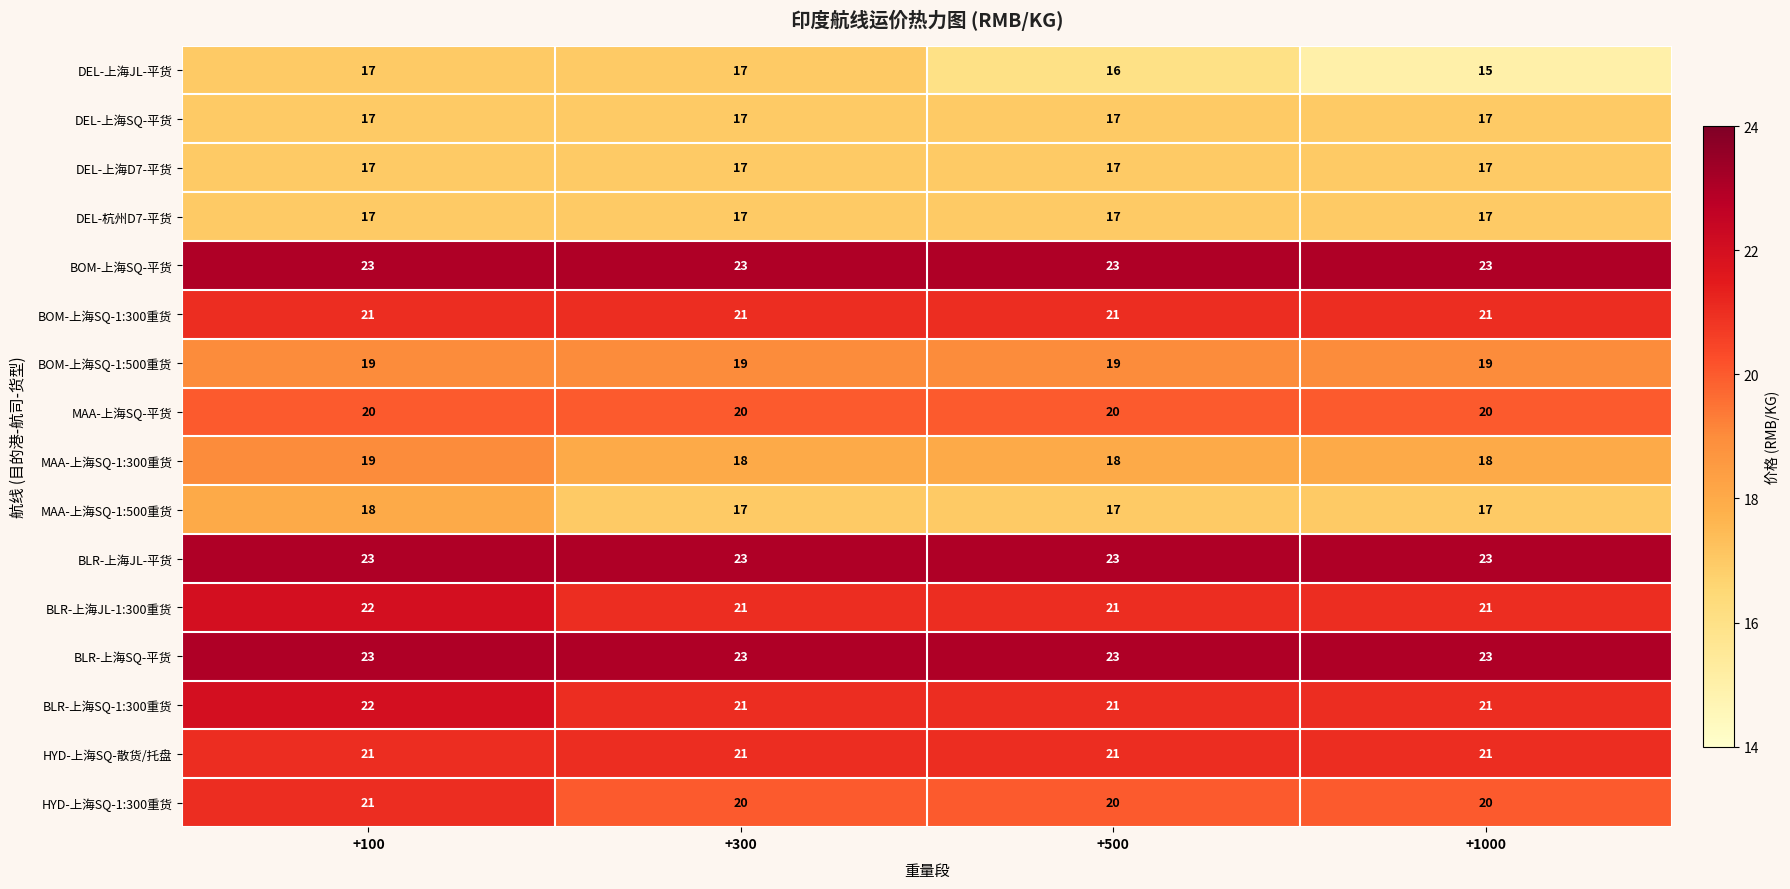

Which series changed the most between +300 and +500?

DEL-上海JL-平货